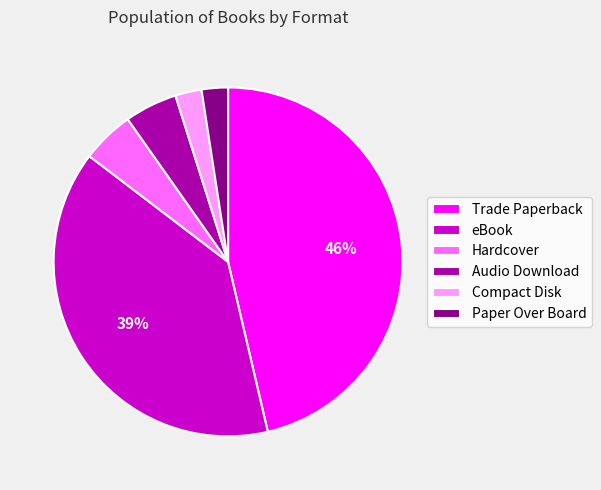

Which slice is the largest?

Trade Paperback